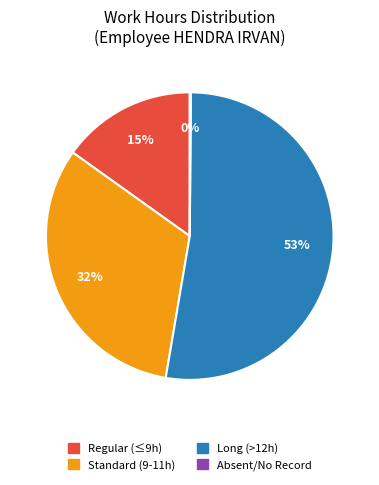

To the nearest percent, what is the average slice percentage?

25%